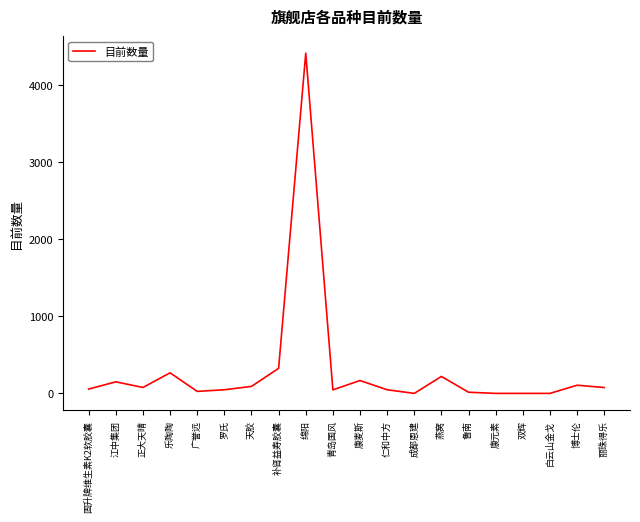

What is the difference between the maximum and minimum values?

4416.0